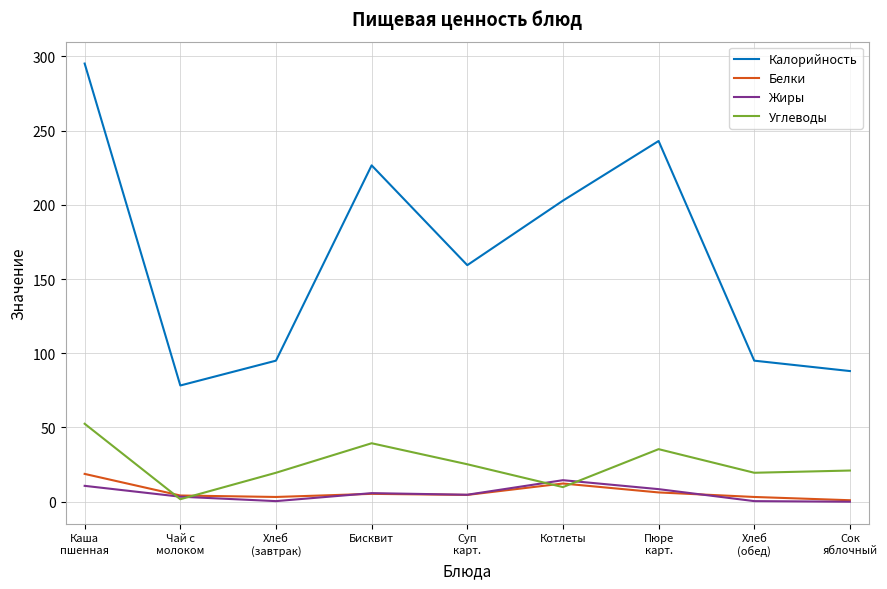

What position from the right is Пюре
карт.?

3